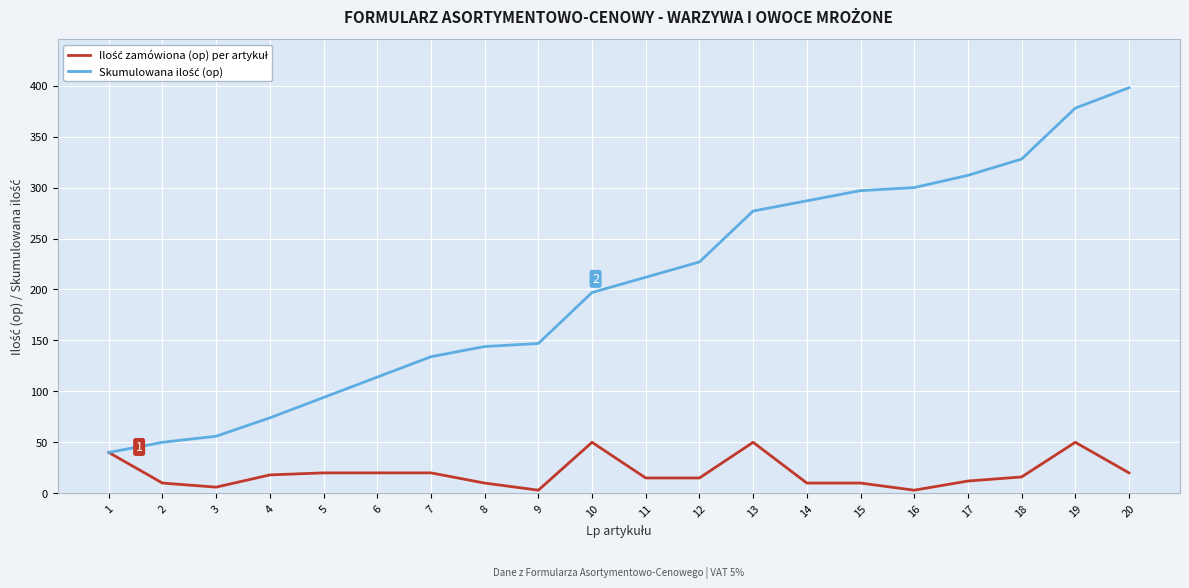

What is the greatest value displayed?

398